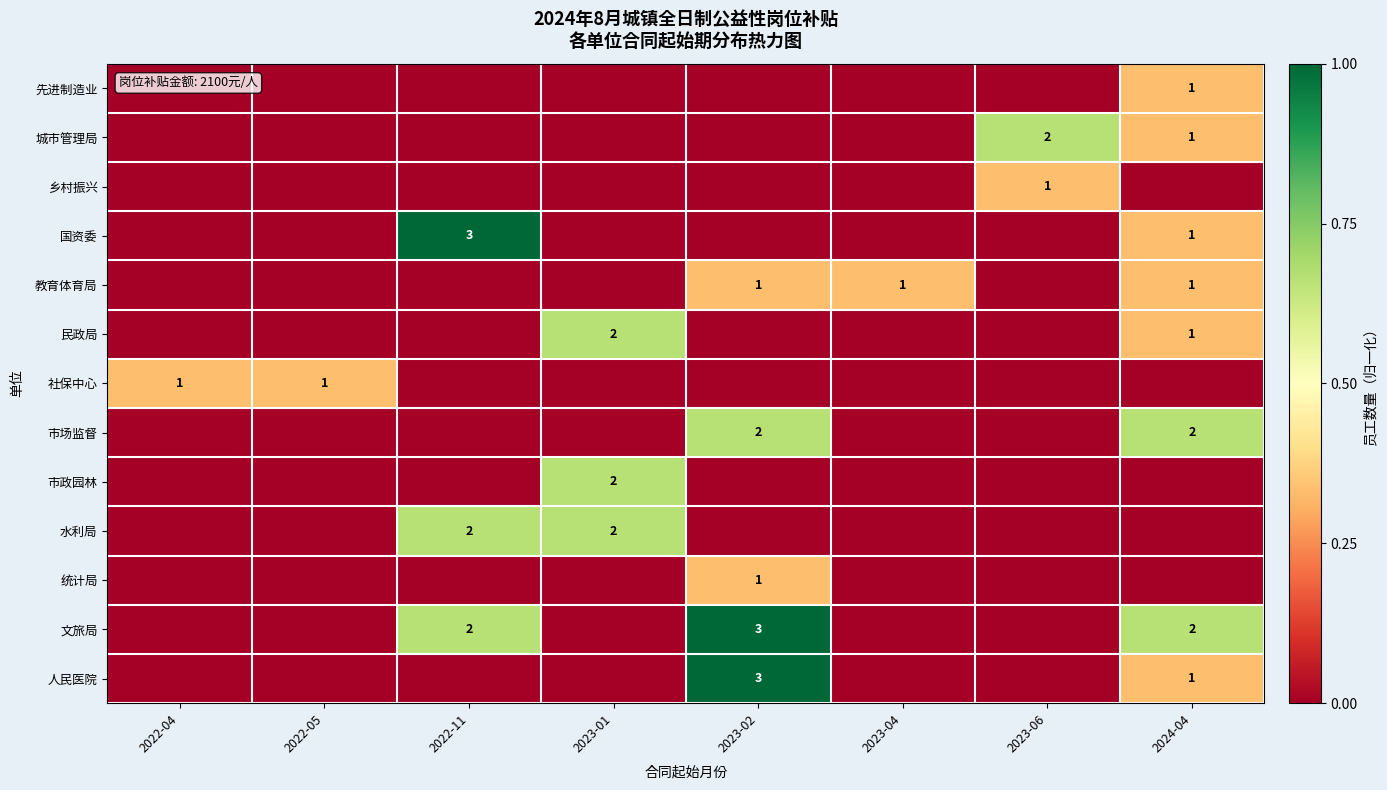

The 水利局 series shows 2 at 2022-11. True or false?

True